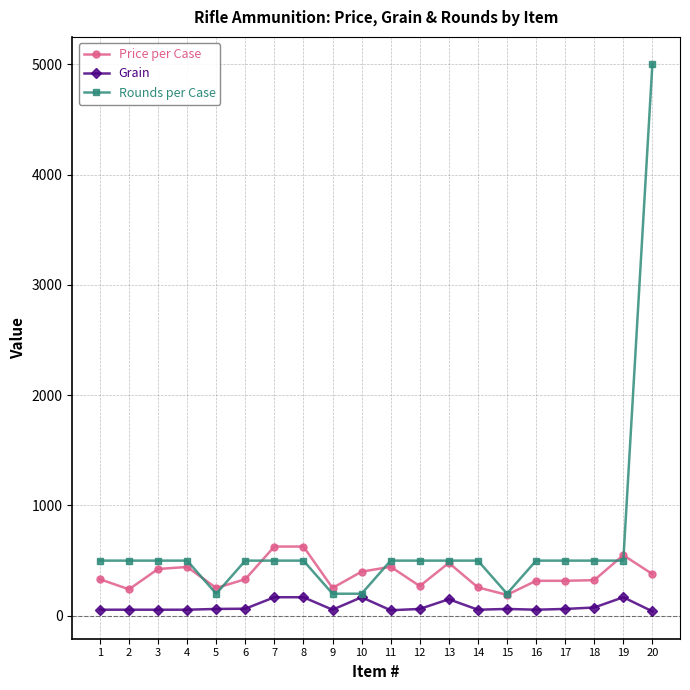

The Rounds per Case series shows 500.0 at 8. True or false?

True